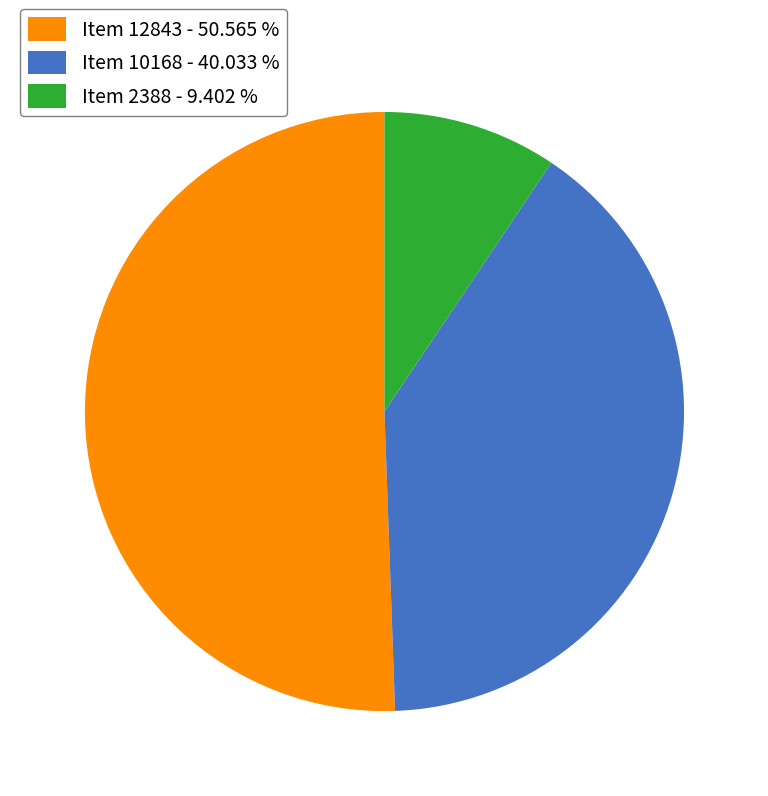

The Item 12843 slice represents 39% of the pie. True or false?

False